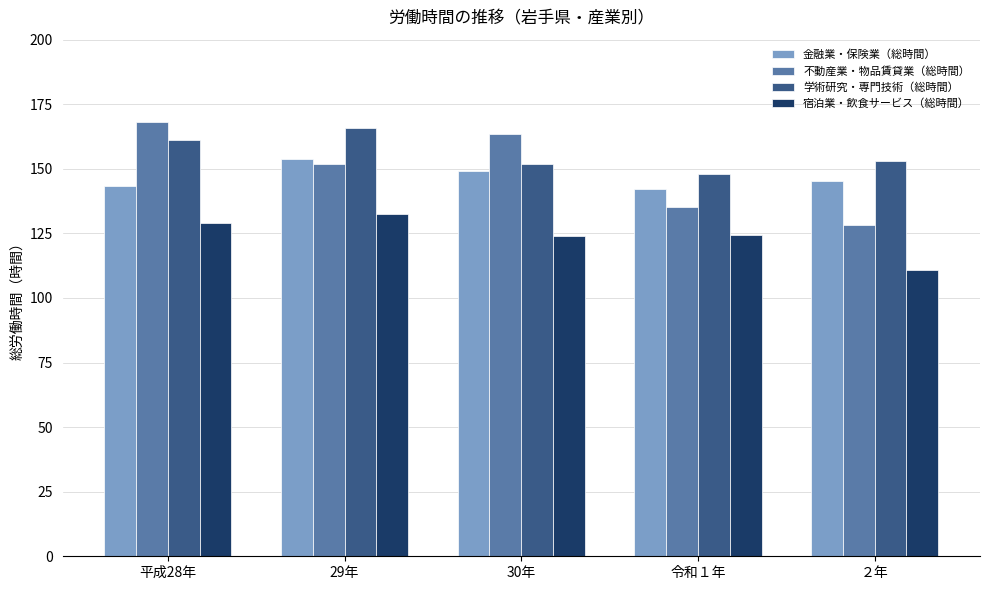

Does the chart contain any negative values?

No